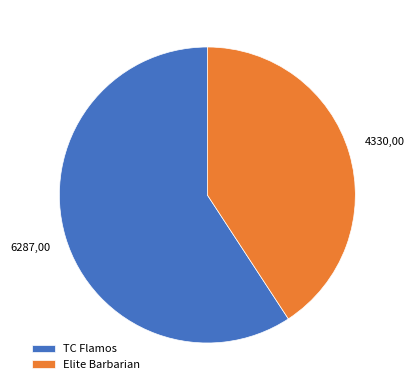

True or false: TC Flamos accounts for 70% of the total.

False